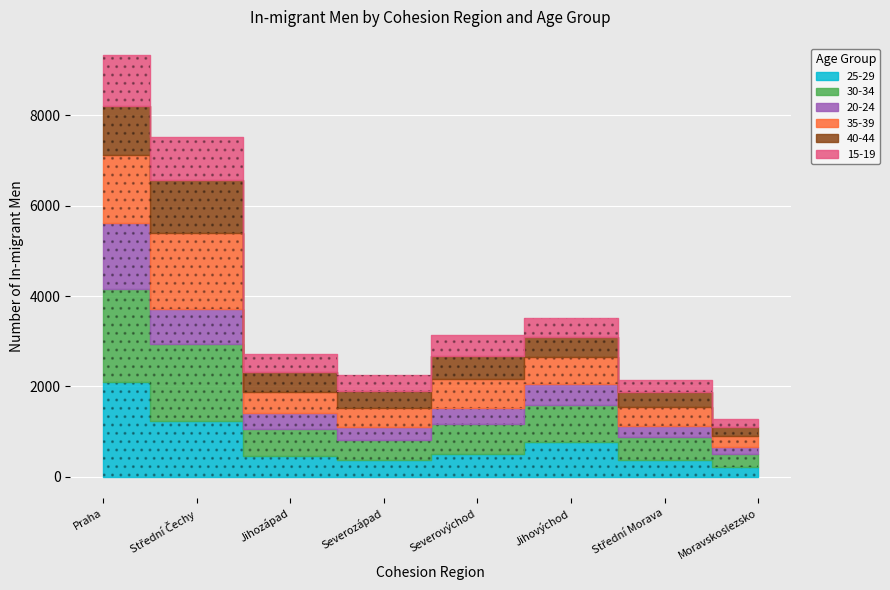

Is the value of 35-39 at Jihozápad greater than the value of 20-24 at Jihovýchod?

Yes